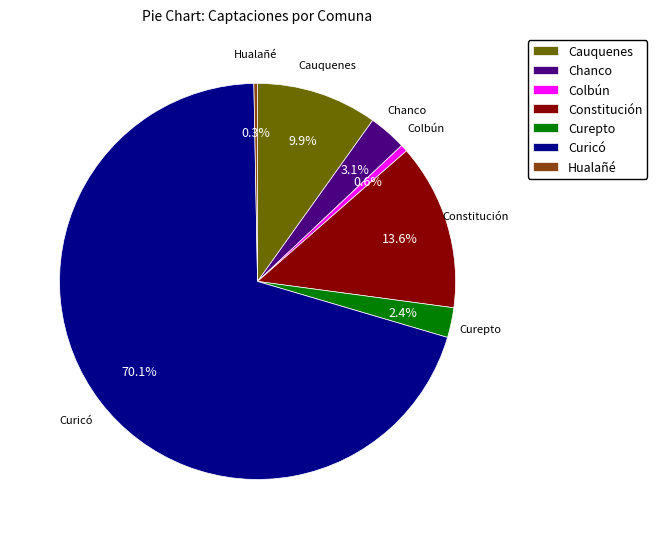

Which slice is the largest?

Curicó